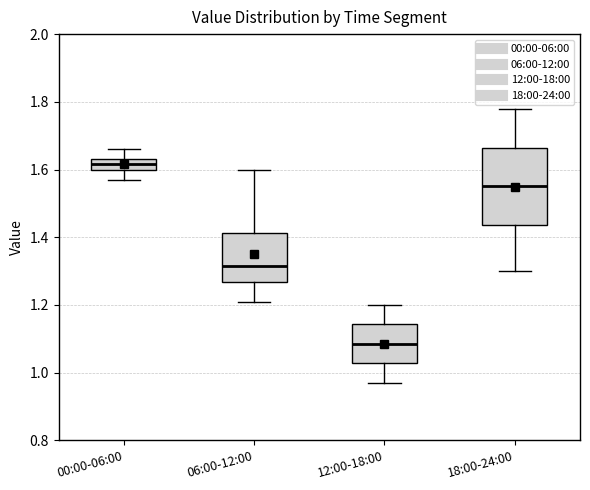

Reading left to right, read every box against the y-axis: the position of its median line, the range the box covers, and the ends of its whiskers. The values are not printed on the chart, so give them approximately, as read against the axis.

00:00-06:00: median 1.62, box 1.60 to 1.64, whiskers 1.58 to 1.66
06:00-12:00: median 1.32, box 1.26 to 1.42, whiskers 1.22 to 1.60
12:00-18:00: median 1.08, box 1.02 to 1.14, whiskers 0.98 to 1.20
18:00-24:00: median 1.56, box 1.44 to 1.66, whiskers 1.30 to 1.78